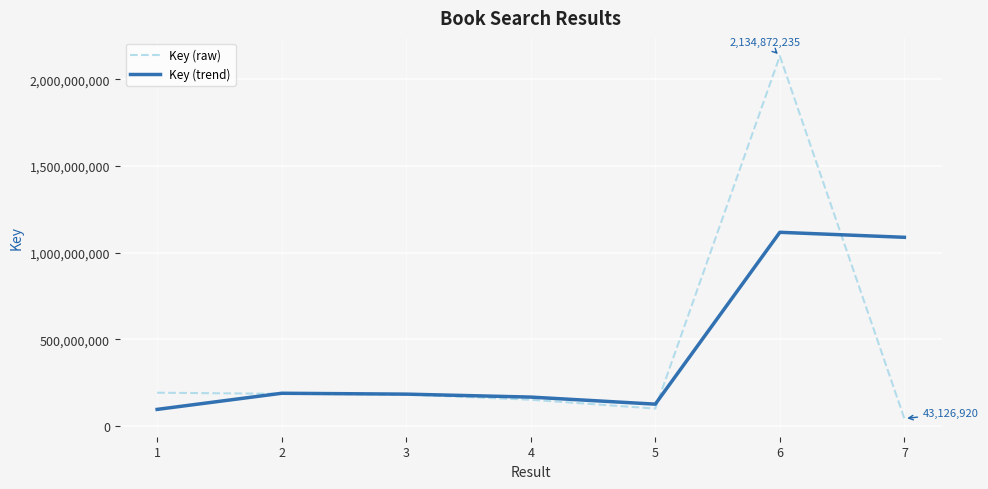

What is the lowest value of the Key (trend) series?

96195046.5